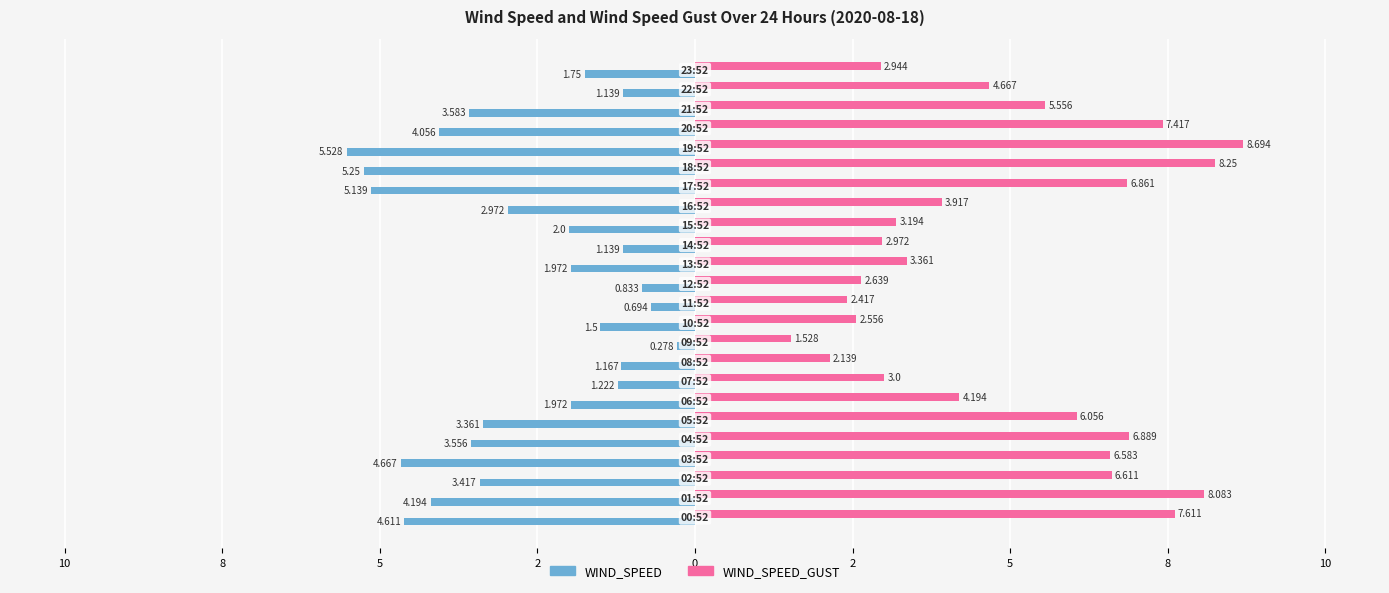

What is the value of the WIND_SPEED_GUST bar at the 14th from the left?

3.4